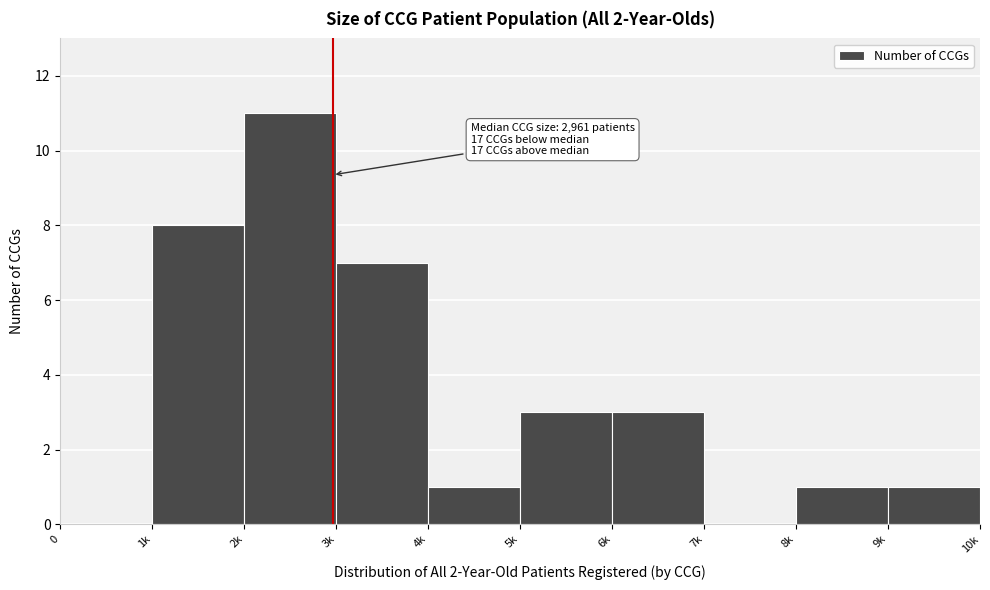

Reading left to right, transcribe all the data shown in this chart.

0=0	1k=8	2k=11	3k=7	4k=1	5k=3	6k=3	7k=0	8k=1	9k=1